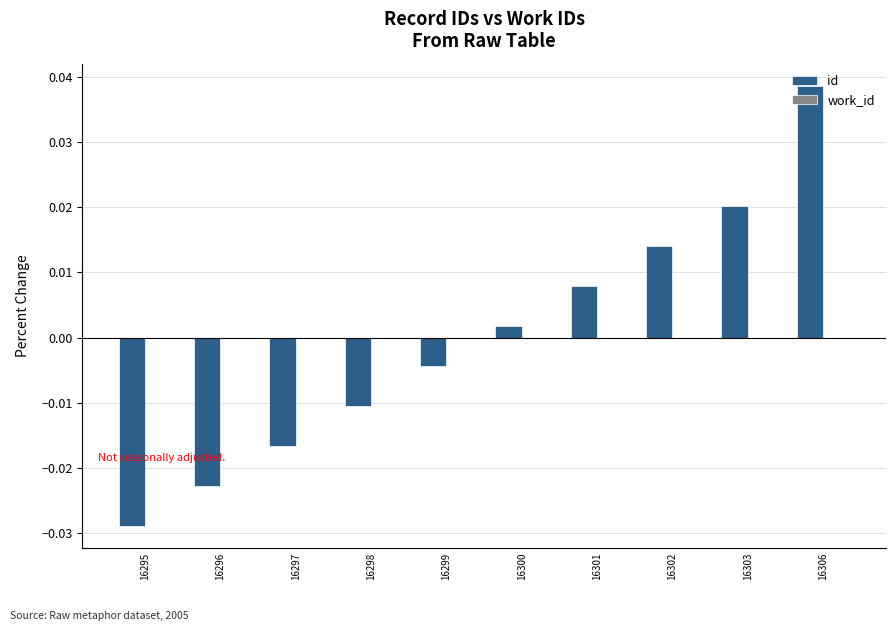

Where does the data first go above 0?

16300